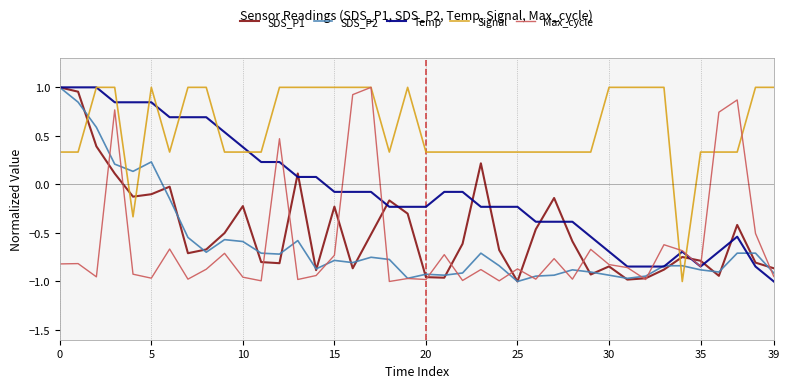

How many values in SDS_P2 are below zero?

34